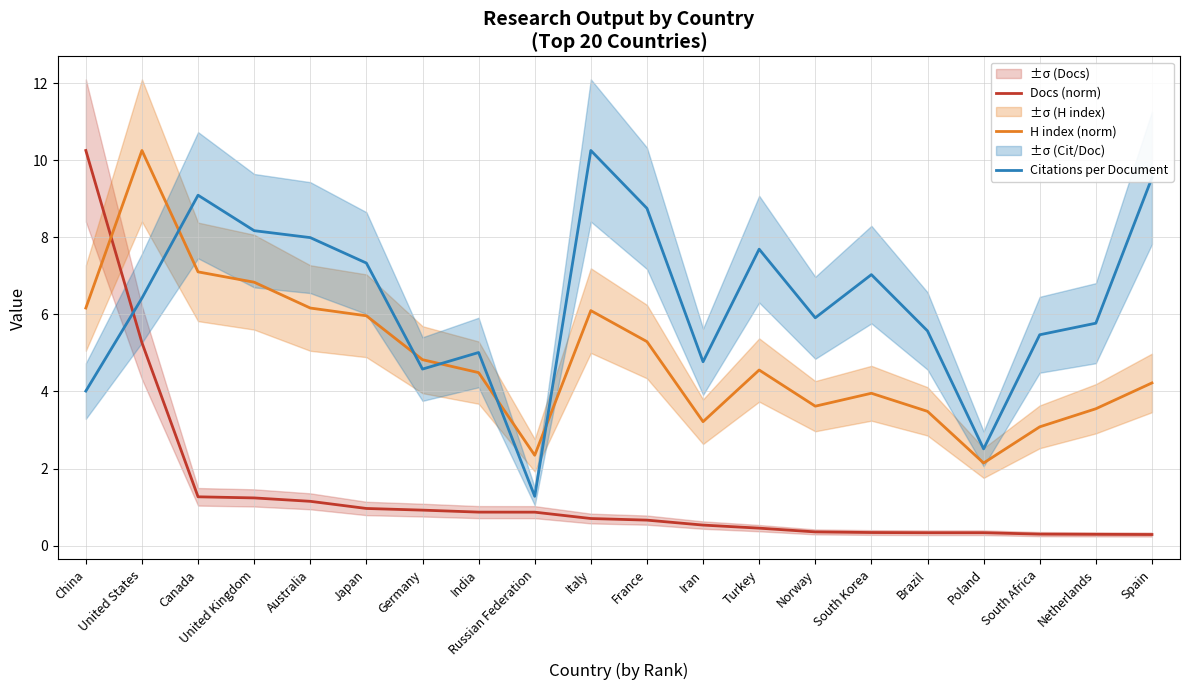

What is the lowest value of the H index (norm) series?

2.1